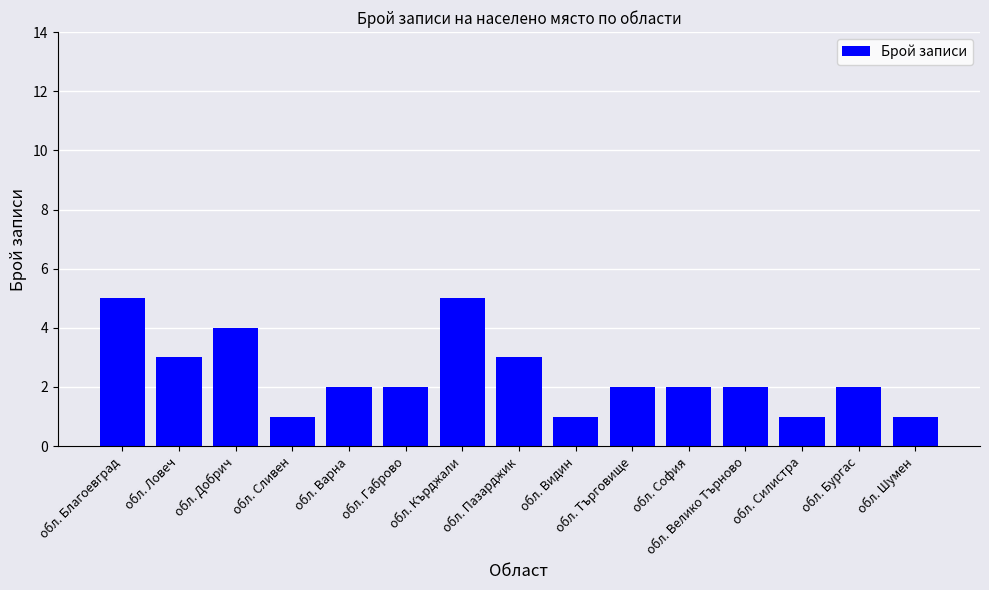

What is the sum of all values?

36